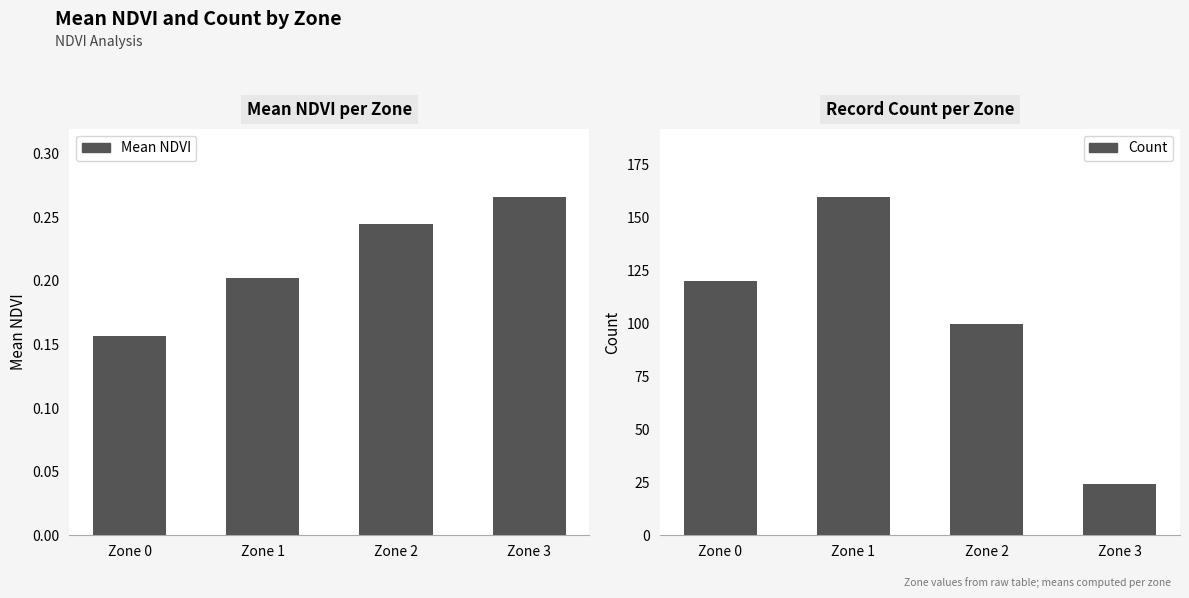

What is the lowest value of the Count series?

24.0